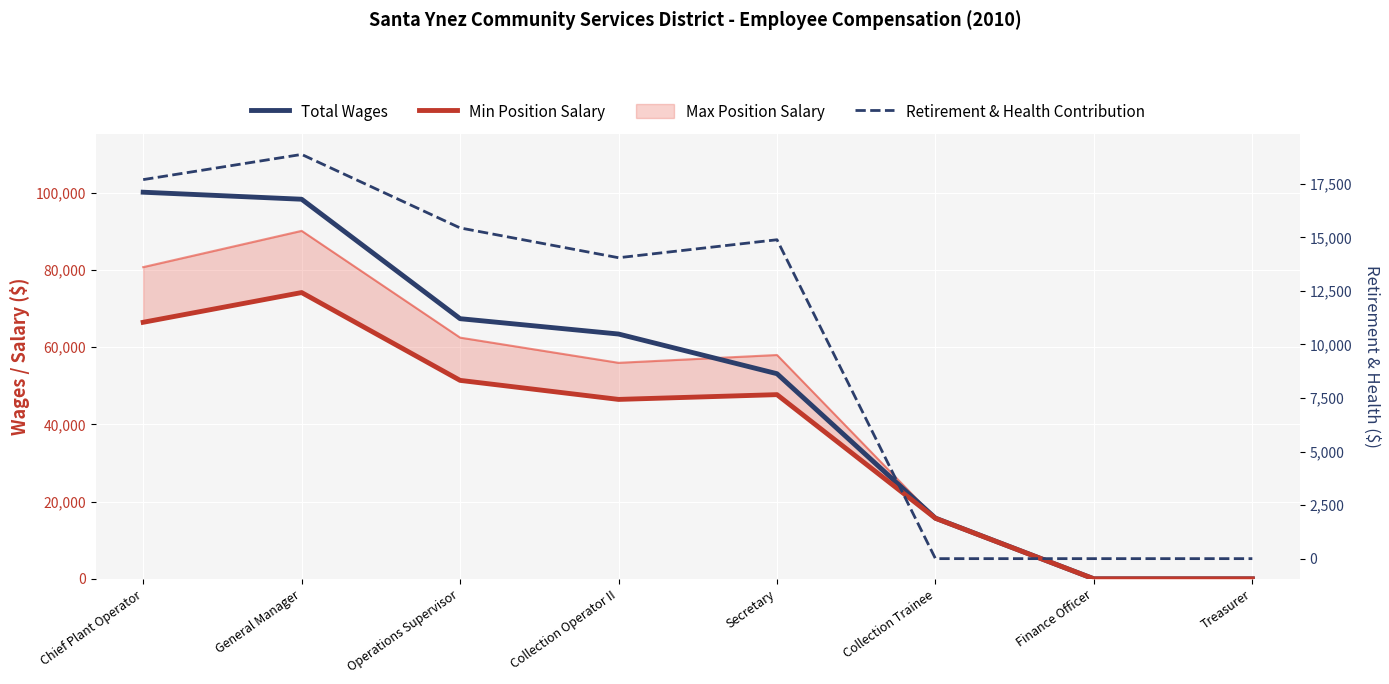

Which has a higher value, Chief Plant Operator or Secretary?

Chief Plant Operator